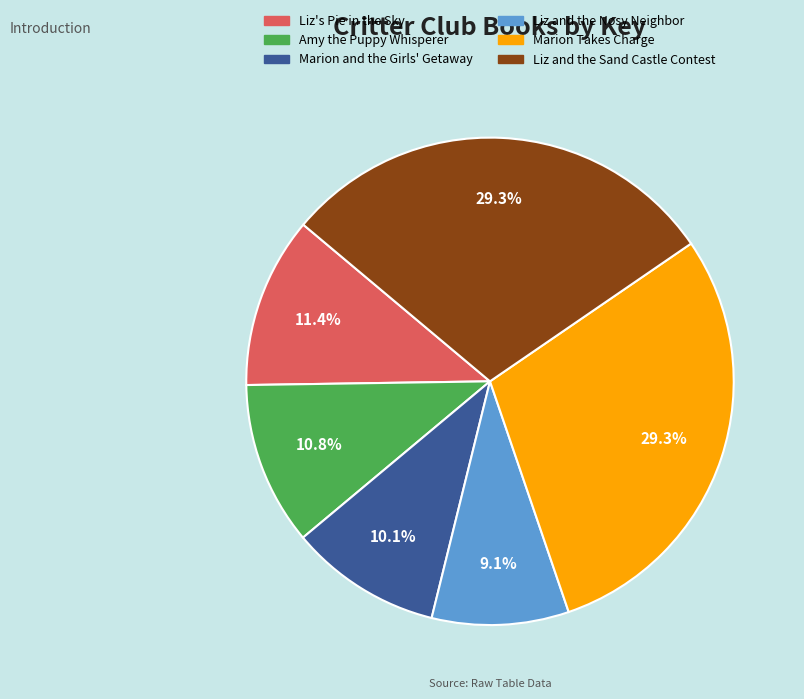

How much of the chart is everything except Amy the Puppy Whisperer?

89.2%